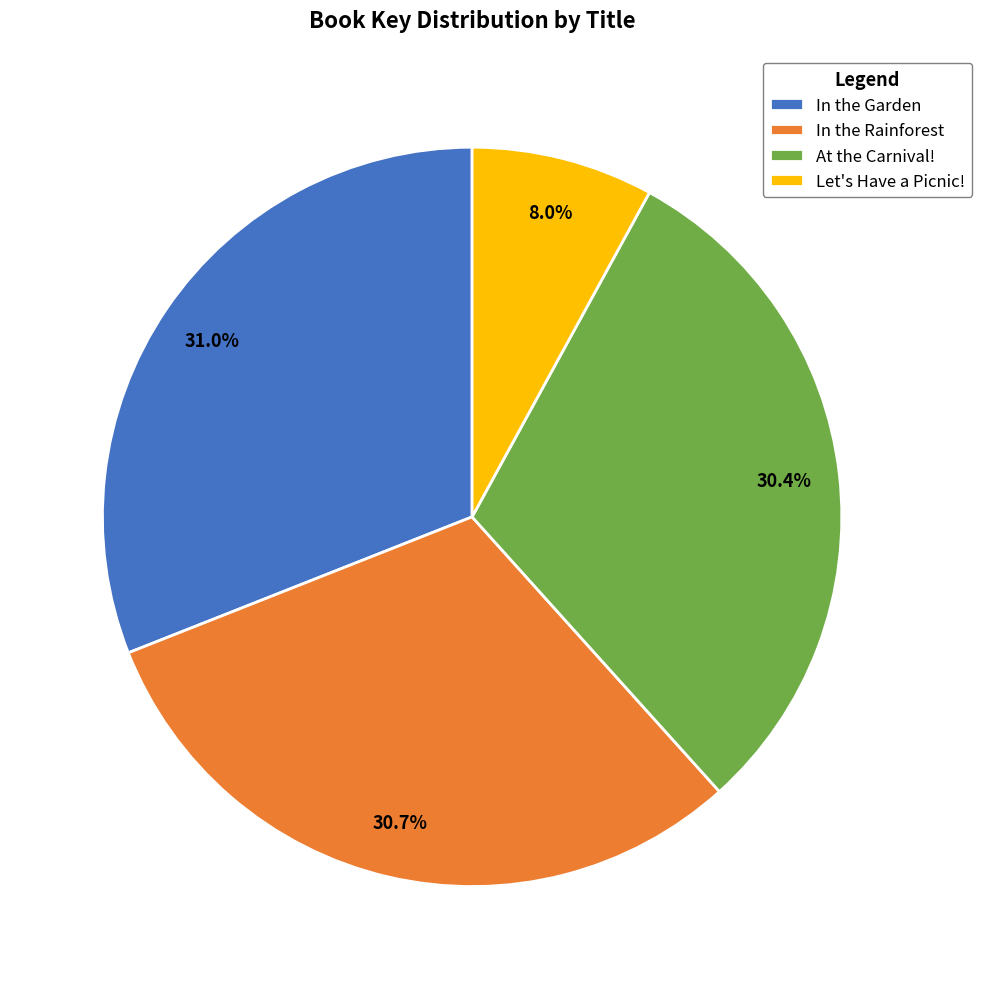

What percentage is NOT represented by At the Carnival!?

69.6%